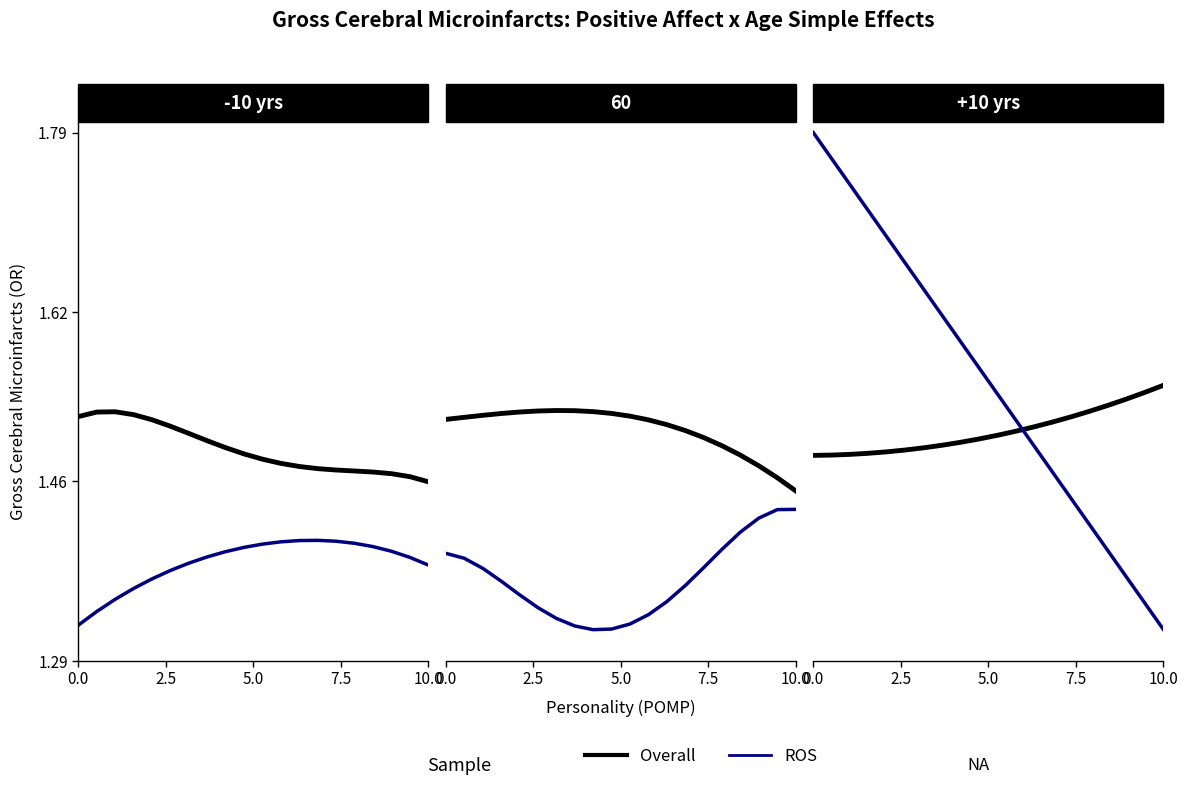

True or false: ROS has more than 2 interior local peaks.

False